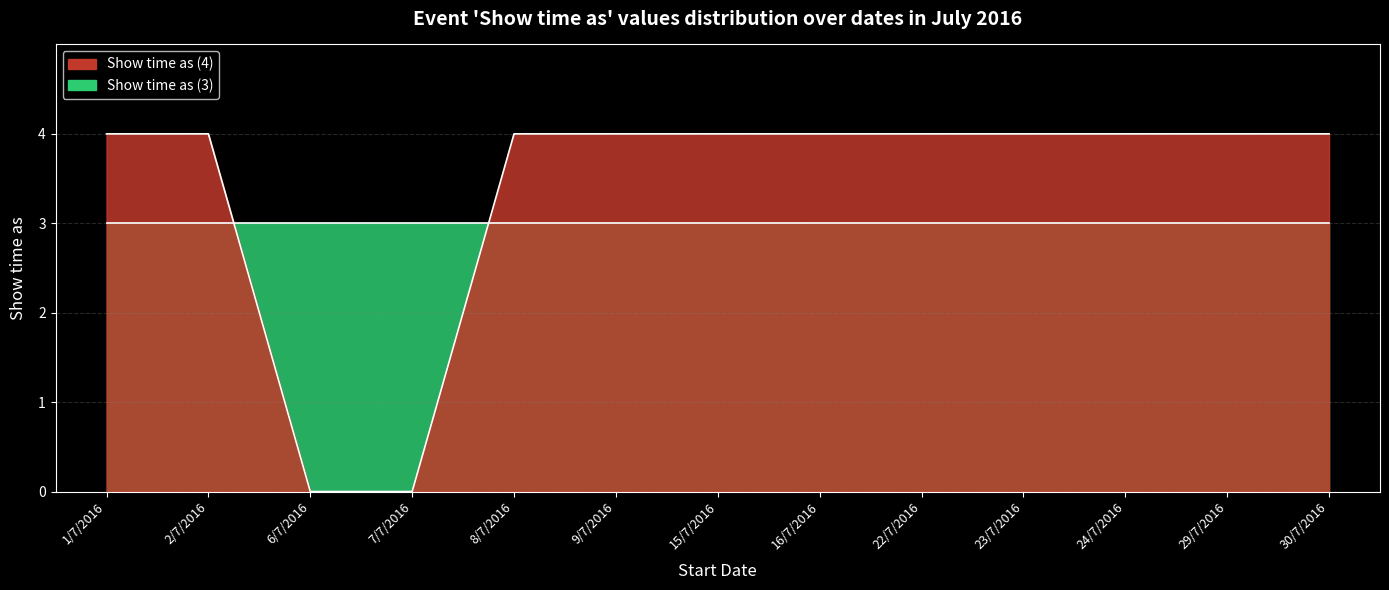

Does the chart display data point markers on the line(s)?

No